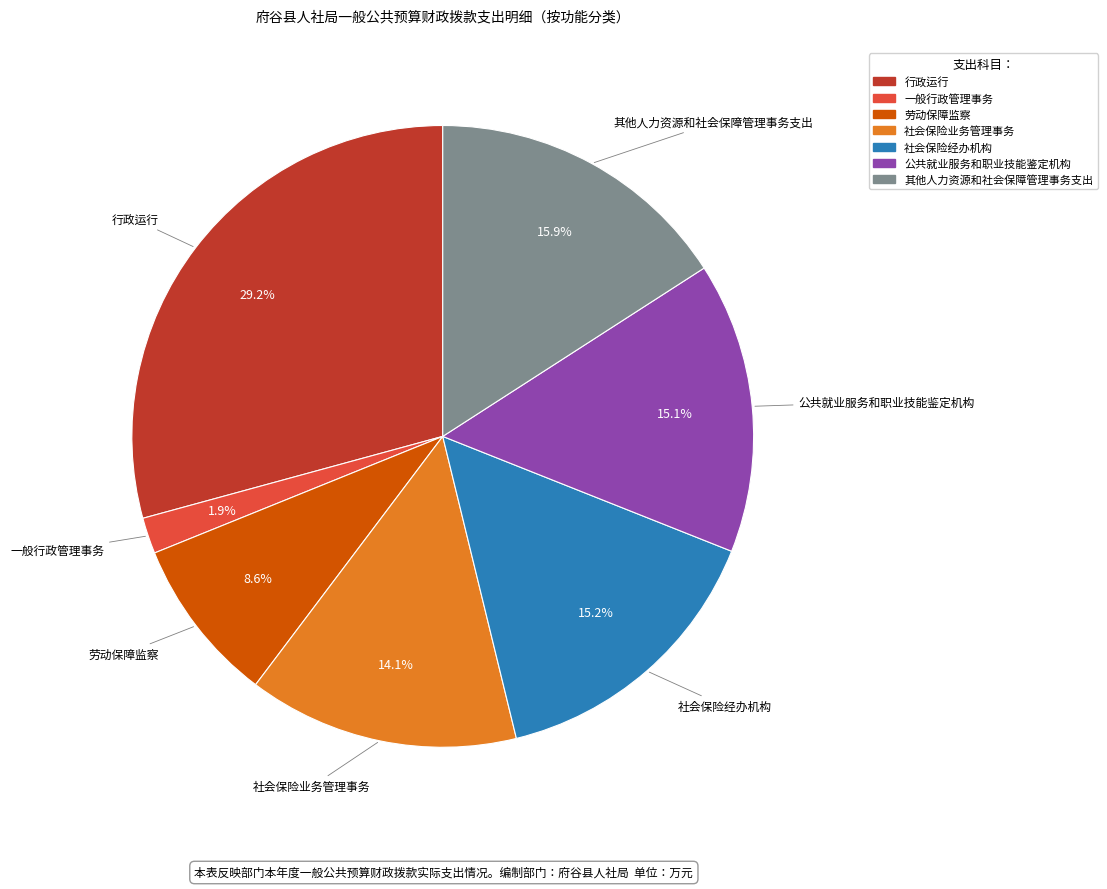

What percentage do 劳动保障监察 and 社会保险经办机构 together represent?

23.8%